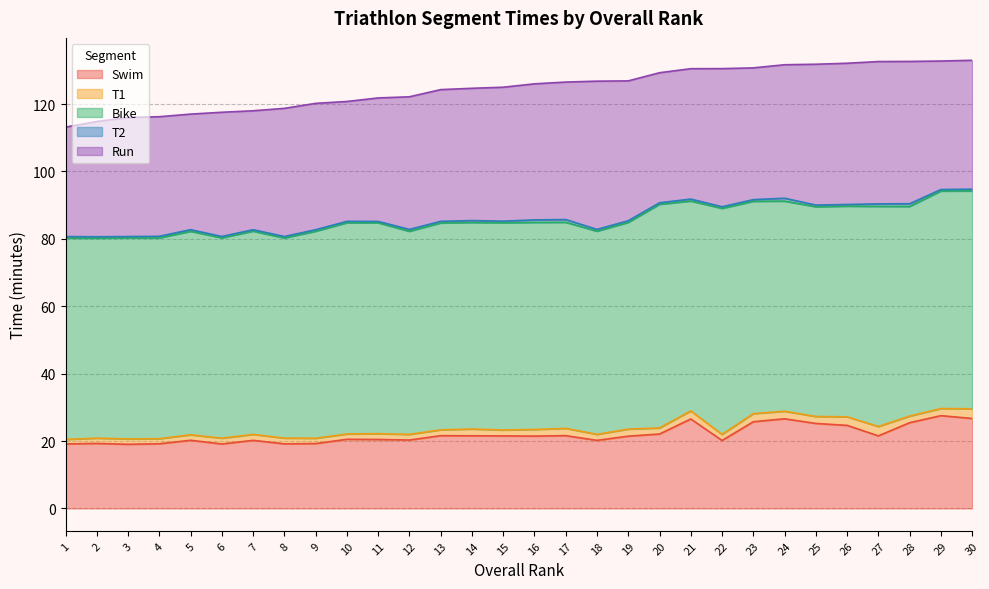

What is the difference between the Run values at 13 and 1?

6.6